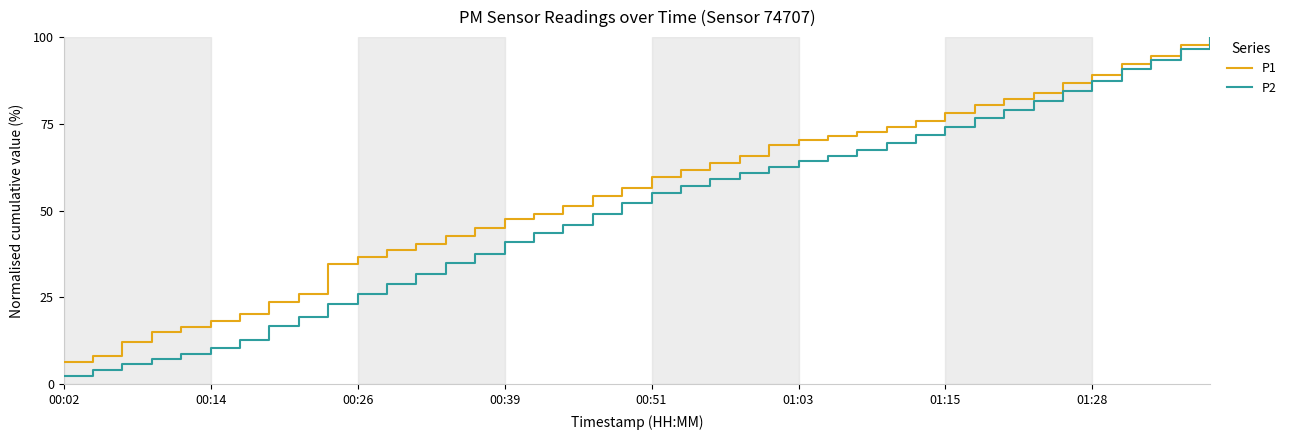

Rank the series by their average value, from highest to lowest.

P1, P2